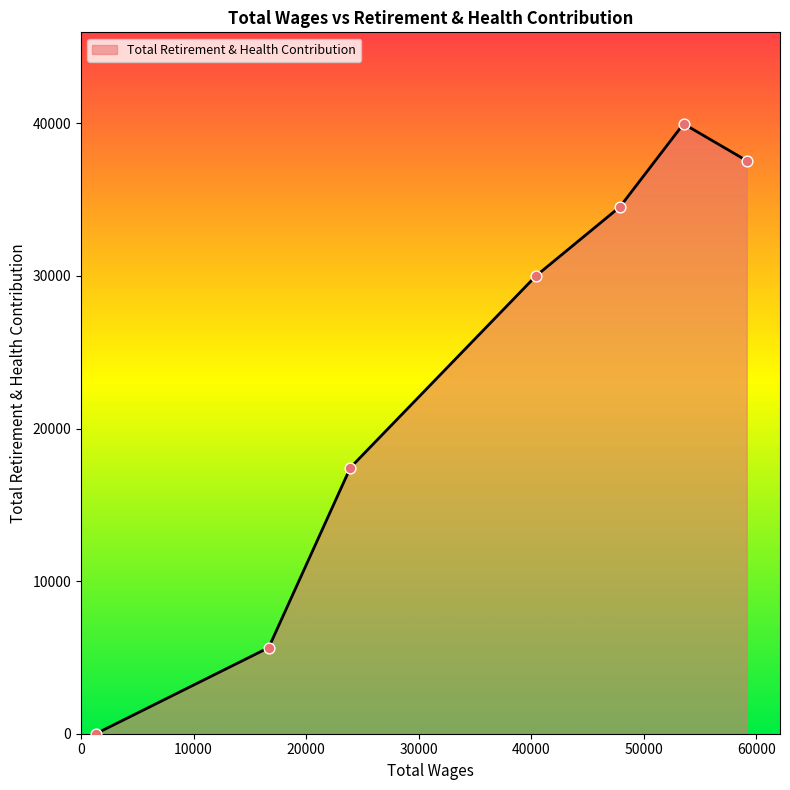

What is the maximum value shown in the chart?

39966